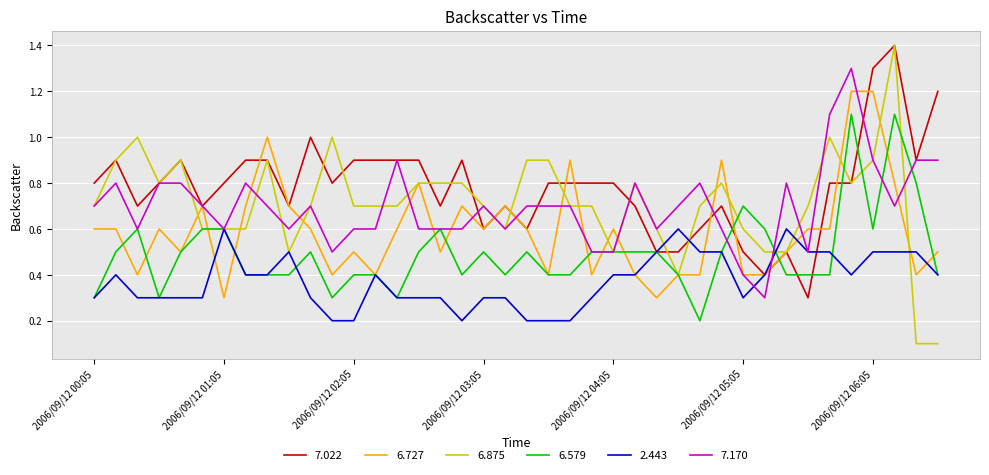

What is the highest value of the 2.443 series?

0.6